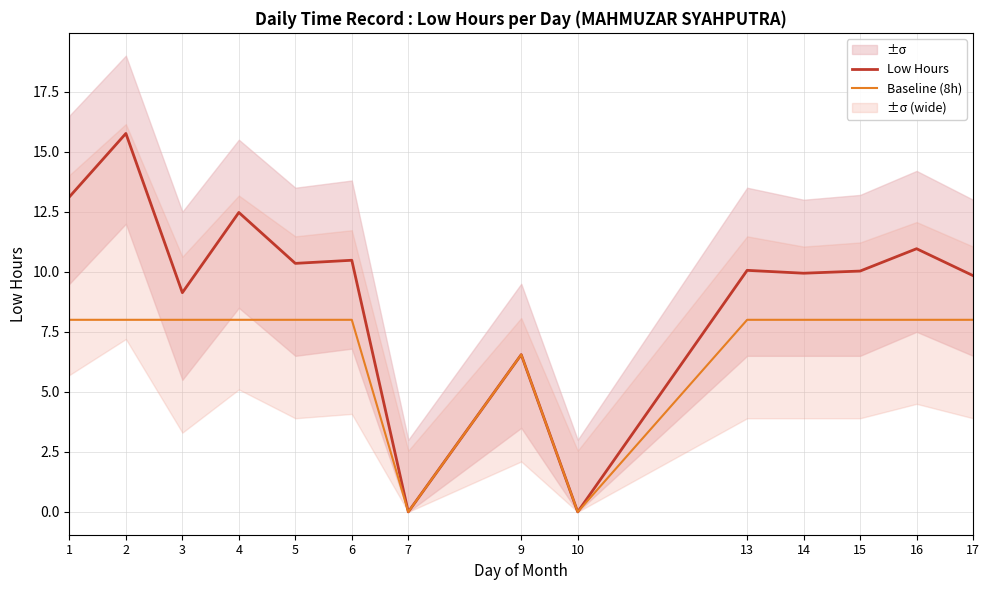

List the series in order of their peak value, highest first.

Low Hours, Baseline (8h)